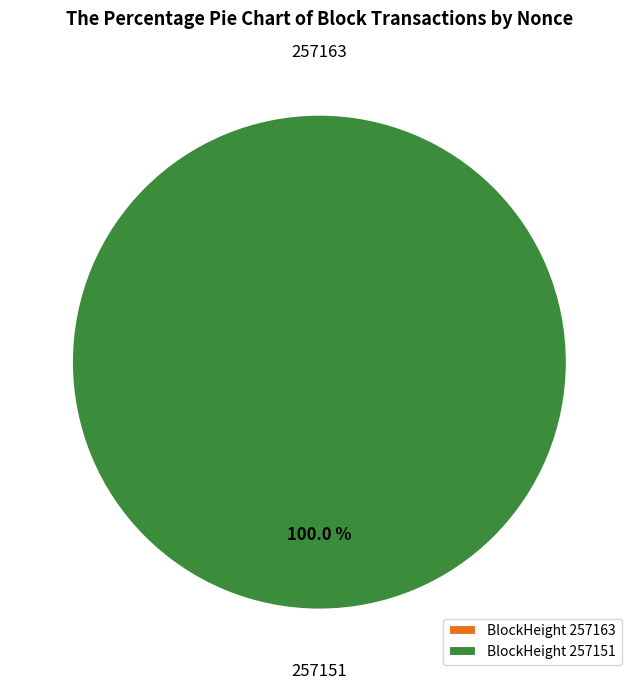

Which category has the smallest portion of the pie?

257163